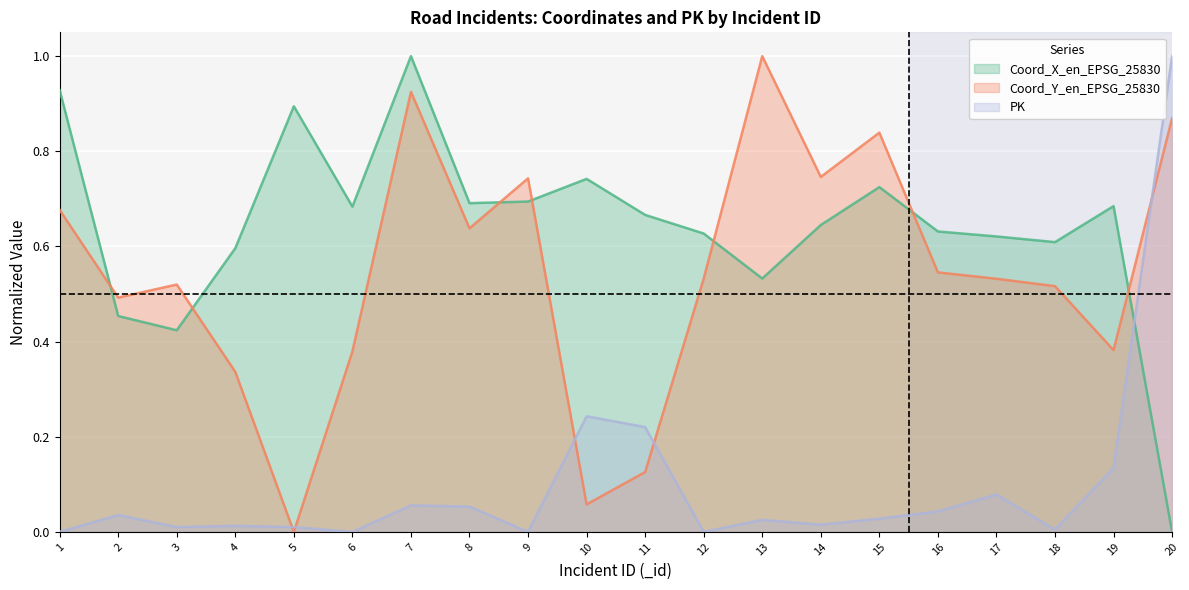

Reading right to left, transcribe all the data shown in this chart.

Coord_X_en_EPSG_25830: 0.0	0.7	0.6	0.6	0.6	0.7	0.6	0.5	0.6	0.7	0.7	0.7	0.7	1.0	0.7	0.9	0.6	0.4	0.5	0.9
Coord_Y_en_EPSG_25830: 0.9	0.4	0.5	0.5	0.5	0.8	0.7	1.0	0.5	0.1	0.1	0.7	0.6	0.9	0.4	0.0	0.3	0.5	0.5	0.7
PK: 1.0	0.1	0.0	0.1	0.0	0.0	0.0	0.0	0.0	0.2	0.2	0.0	0.1	0.1	0.0	0.0	0.0	0.0	0.0	0.0